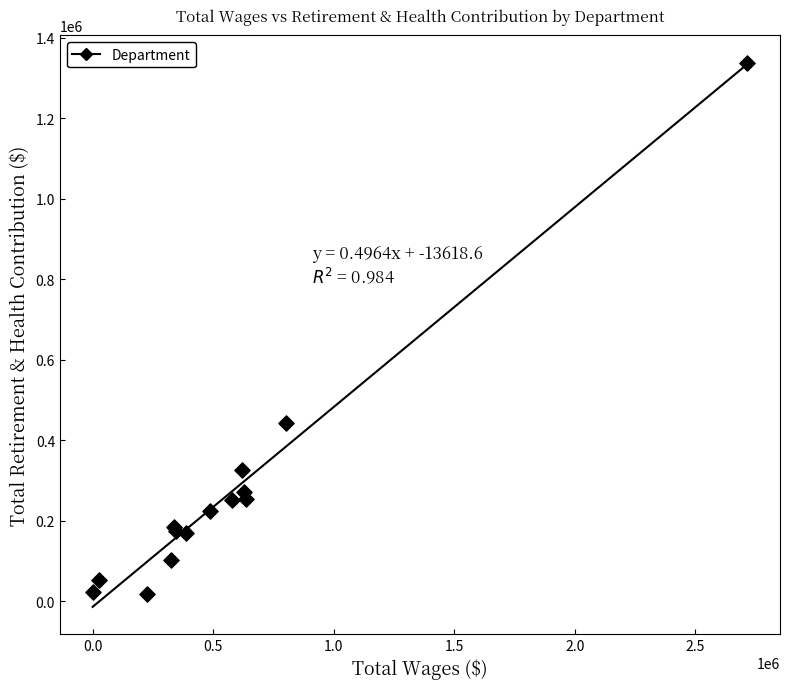

What Y value in the scatter plot is closest to 678577?

443980